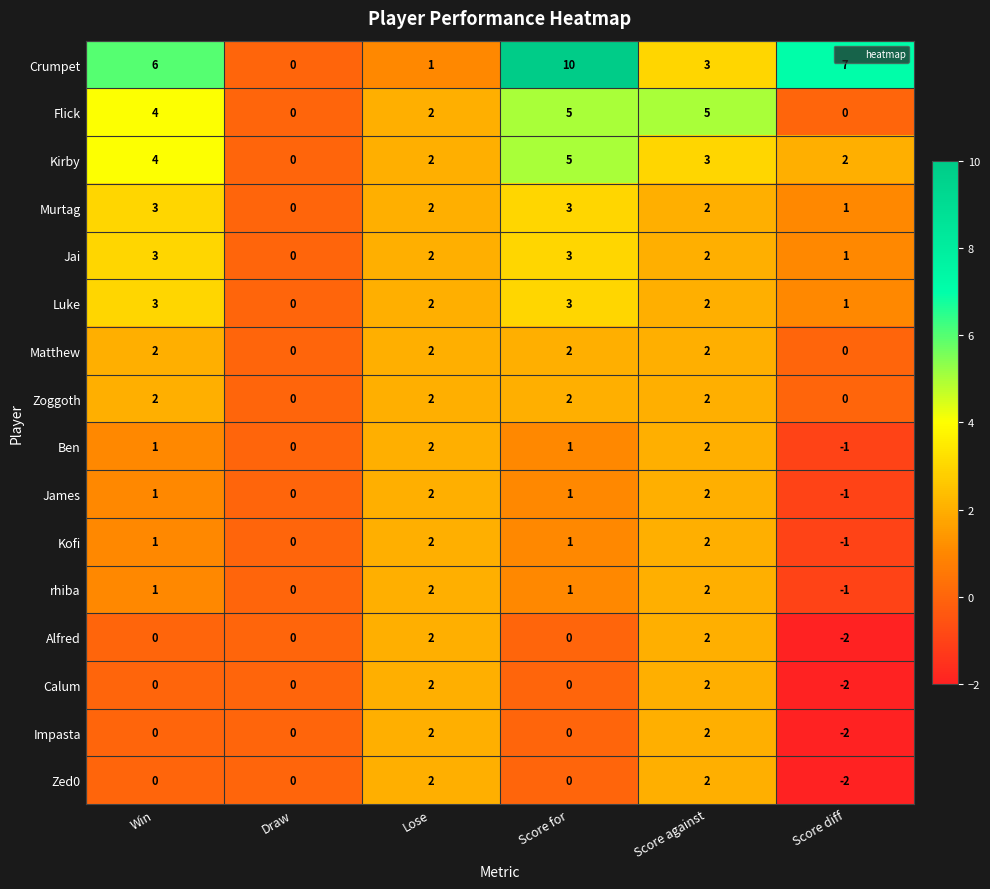

Which series changed the most between Win and Draw?

Crumpet